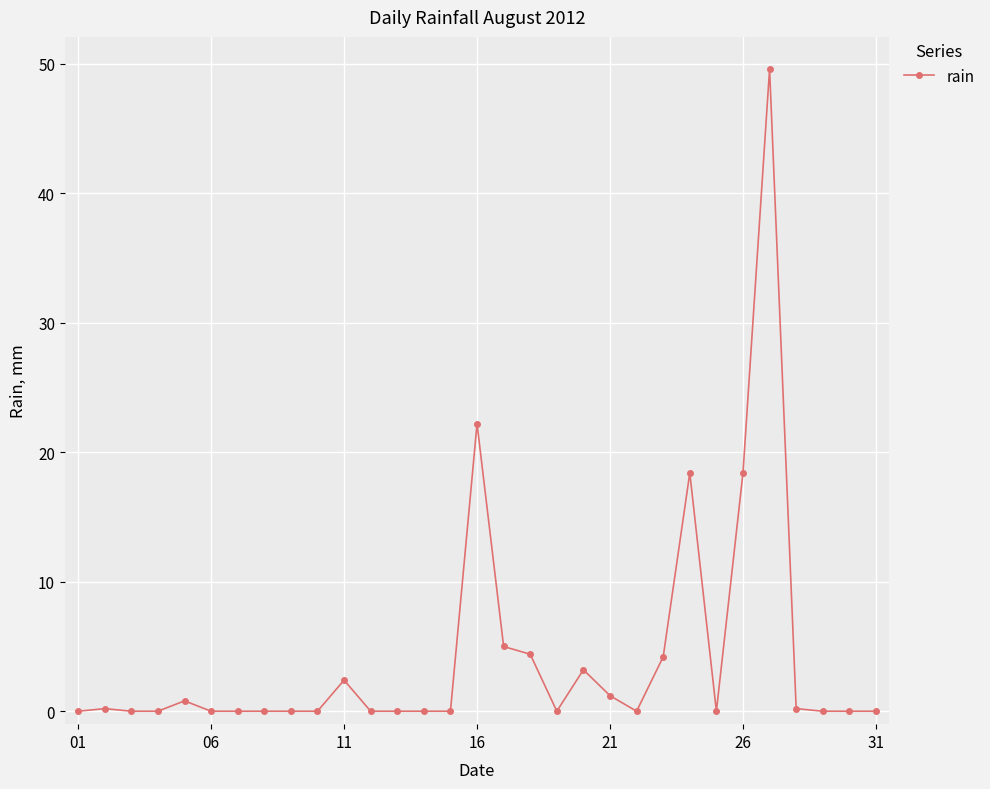

What is the greatest value displayed?

49.6